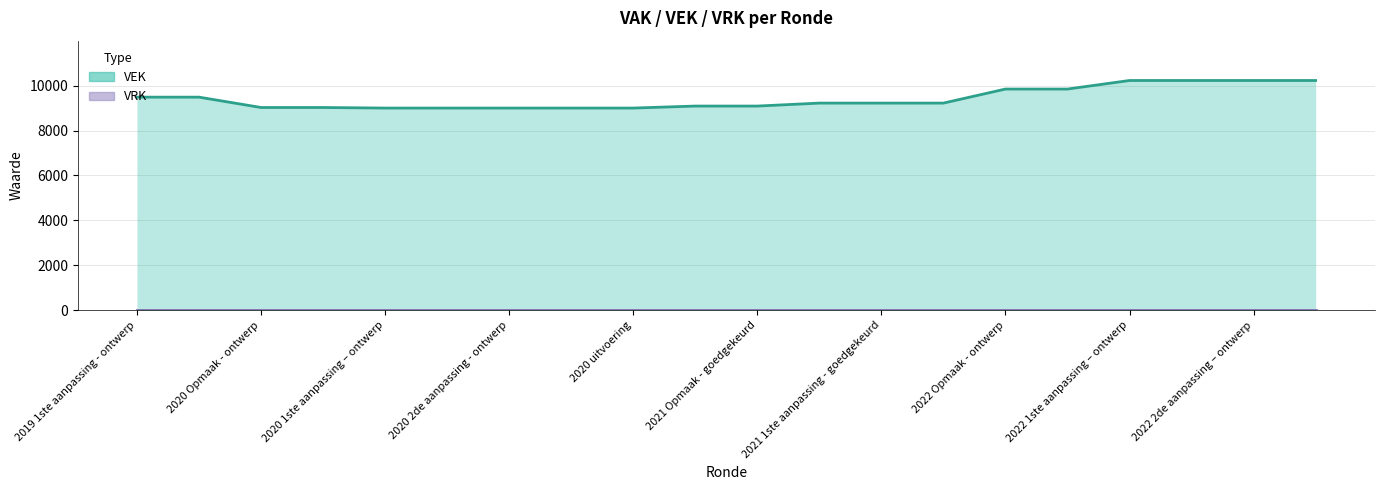

Where is the data nearest to the value 9613?

2019 1ste aanpassing - ontwerp